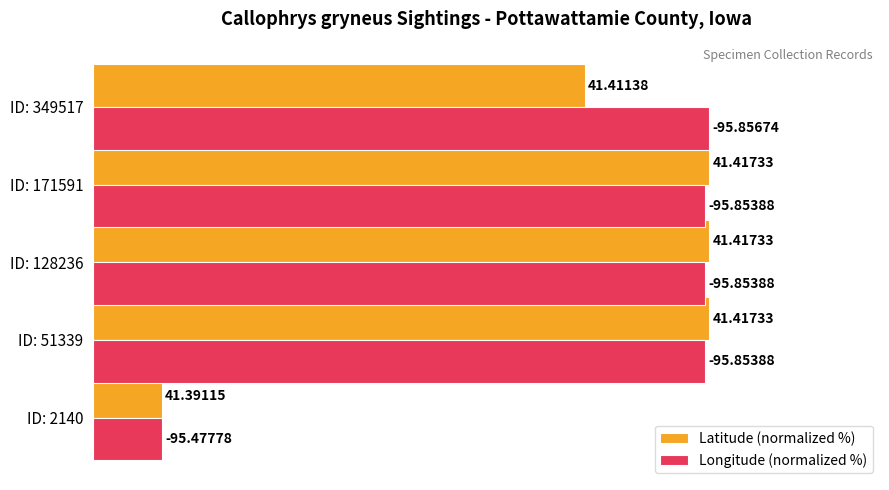

What are all the series names shown in the legend?

Latitude (normalized %), Longitude (normalized %)